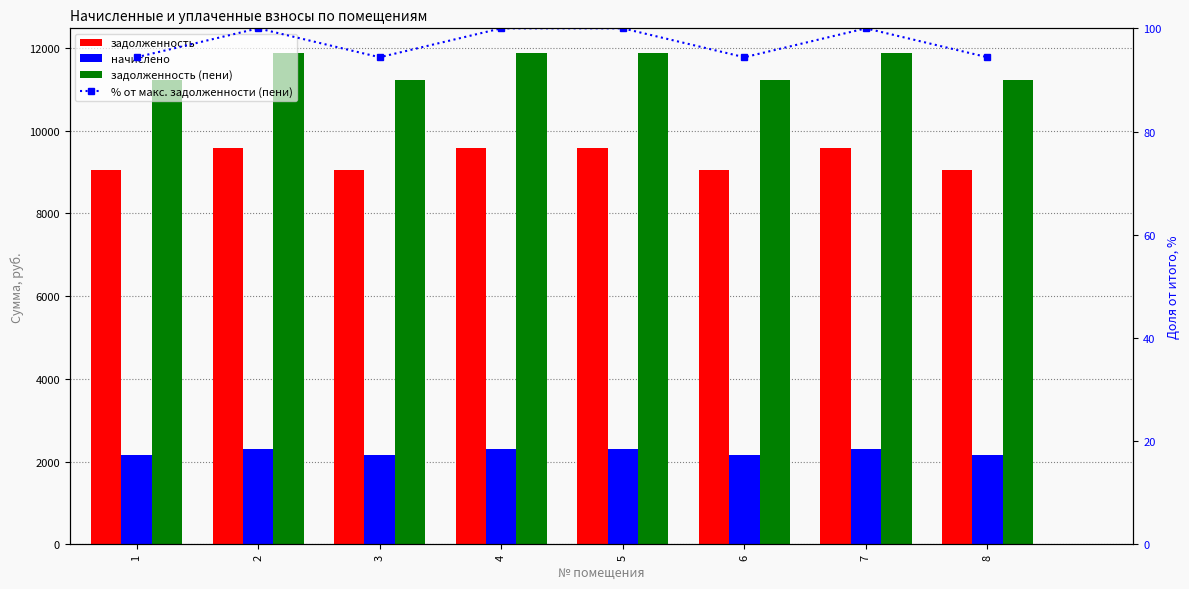

At which label does задолженность reach its peak?

2